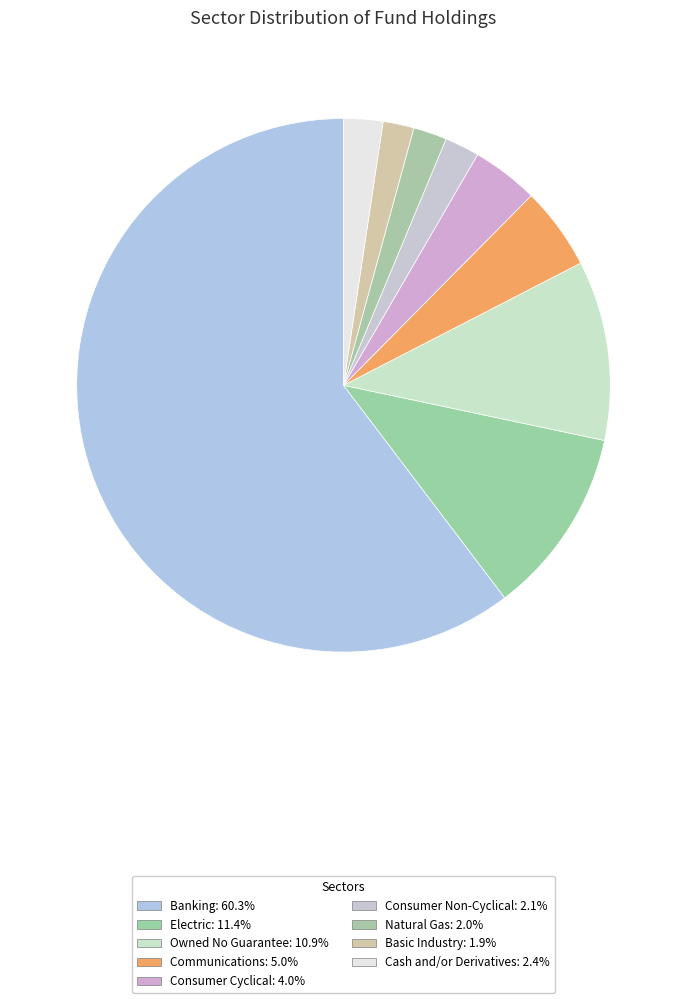

Between Owned No Guarantee and Electric, which is larger?

Electric